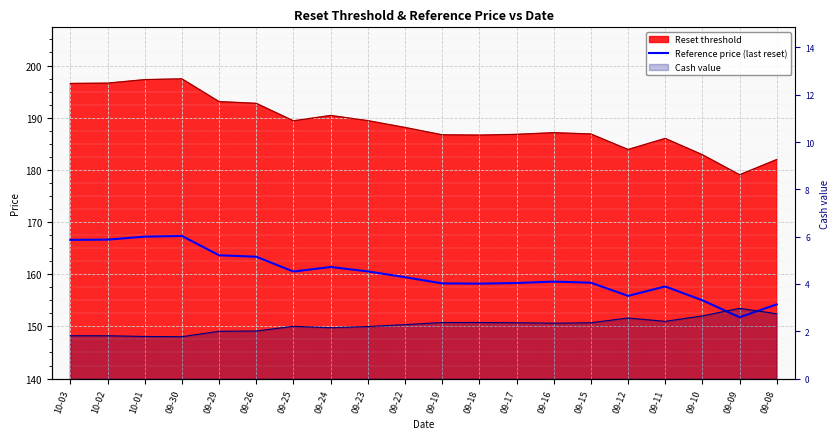

How many data points are less than 159?

10